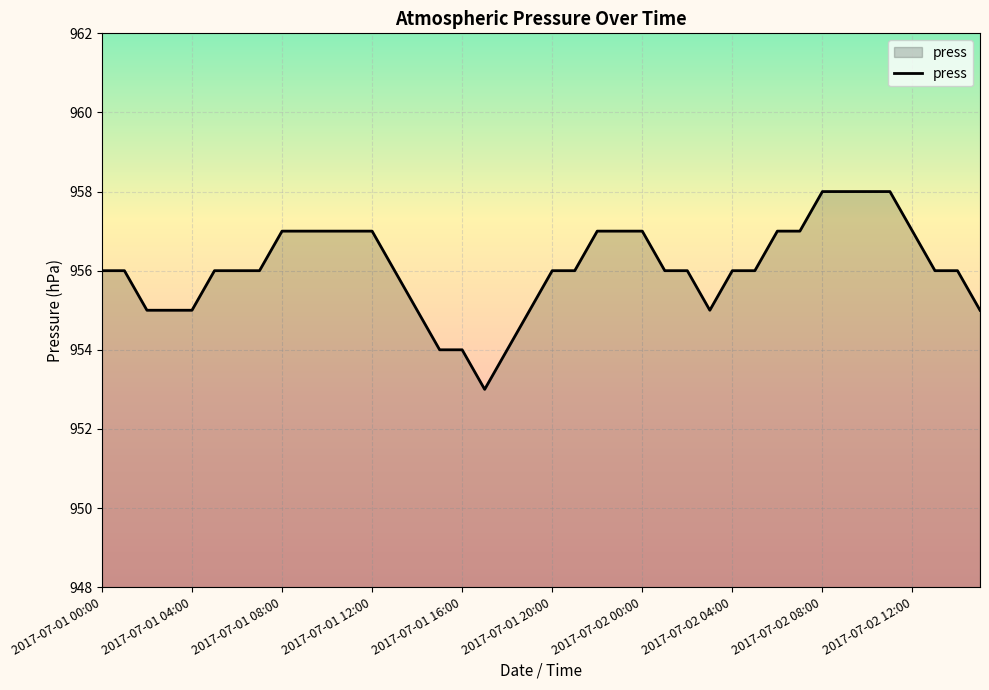

What is the difference between the maximum and minimum values?

5